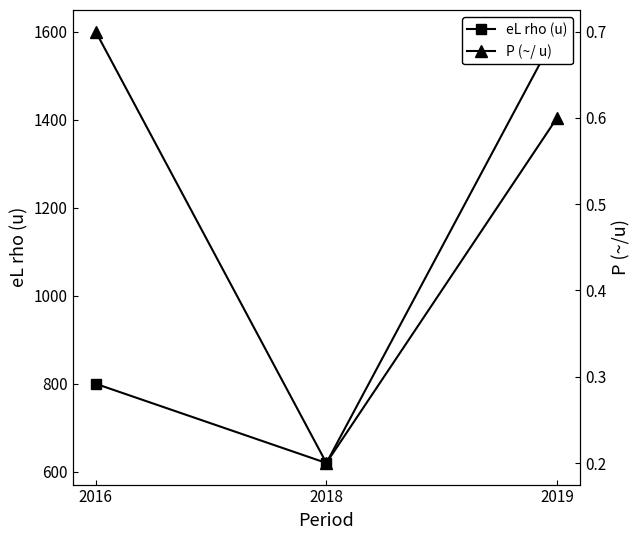

Is this an area chart (filled region under the line)?

No